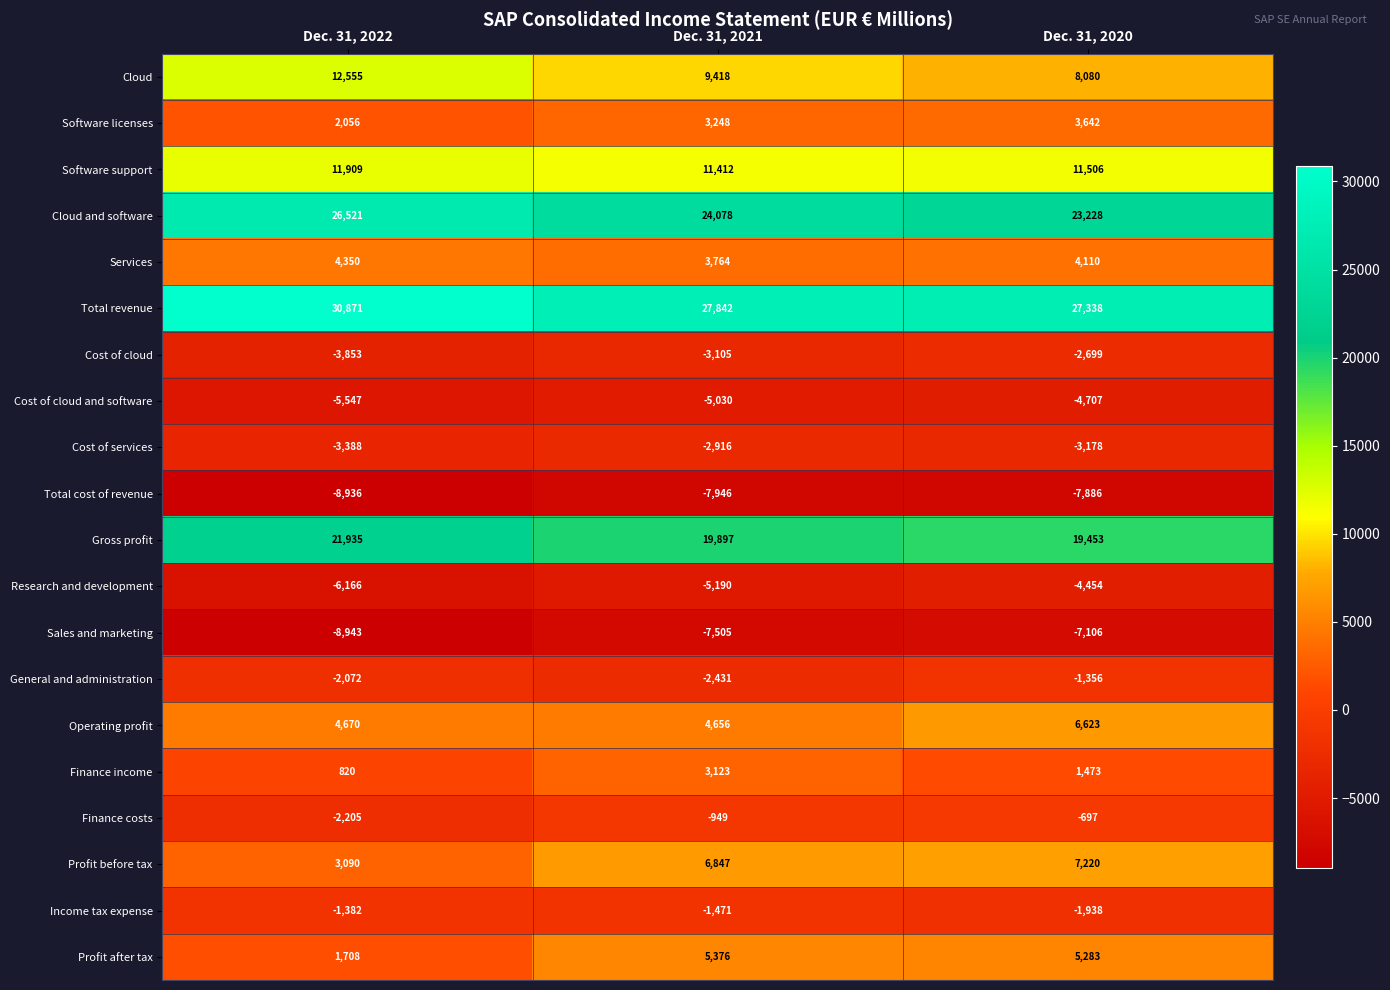

Which series has the largest range (max minus min)?

Cloud